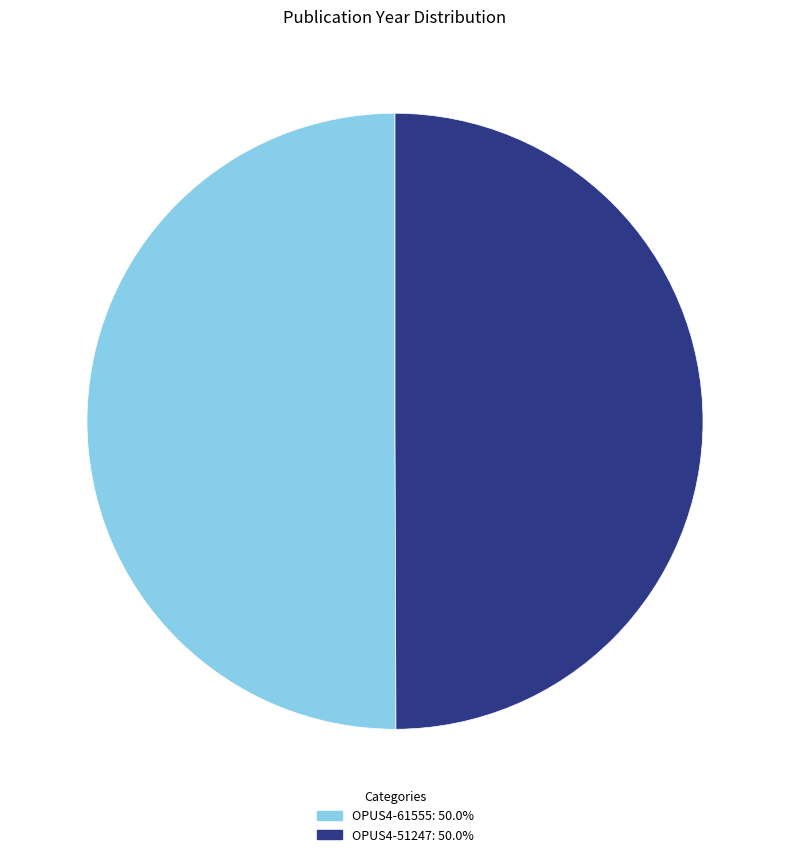

Combined, do OPUS4-51247: 50.0% and OPUS4-61555: 50.0% account for over 50%?

Yes